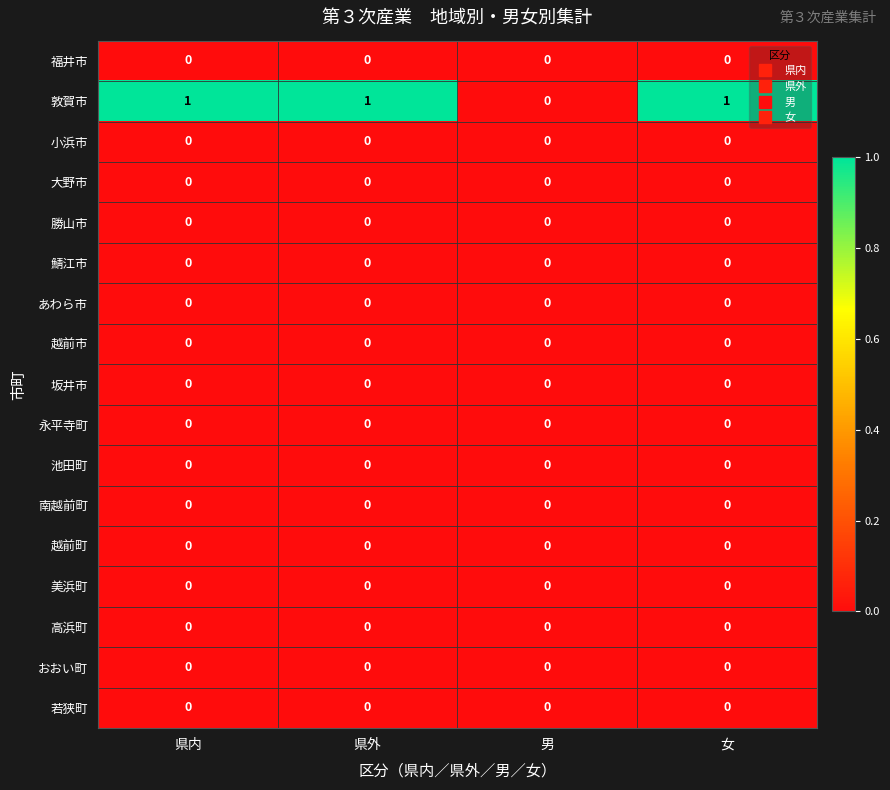

Is it true that 敦賀市 equals 2 at 県外?

False